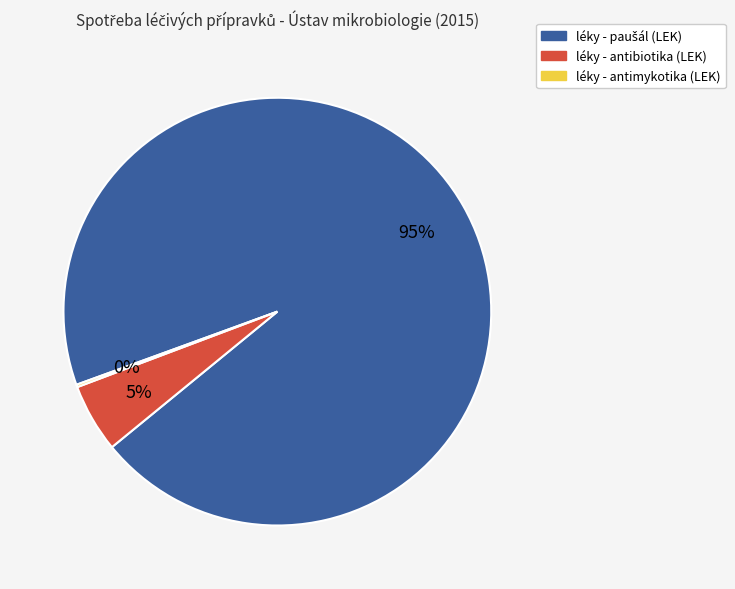

What percentage is the léky - antibiotika (LEK) slice, to the nearest percent?

5%